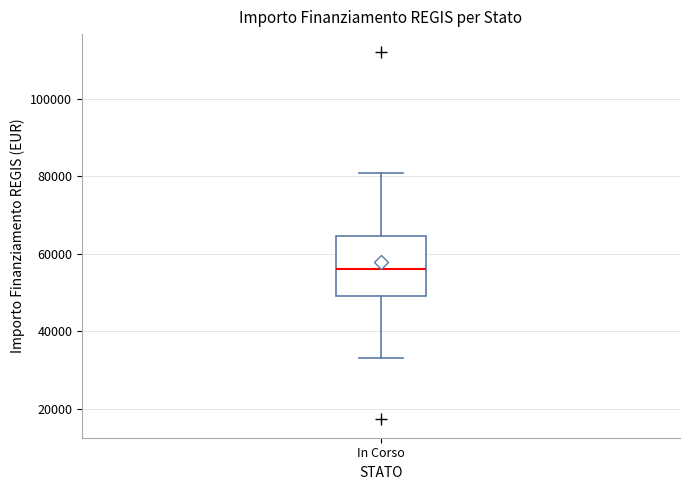

Transcribe this box plot: give where the median line is, the range the box spans, and where the two whiskers end, as read against the y-axis. The values are not printed on the chart, so give them approximately, as read against the axis.

median 56000, box 50000 to 64000, whiskers 32000 to 80000